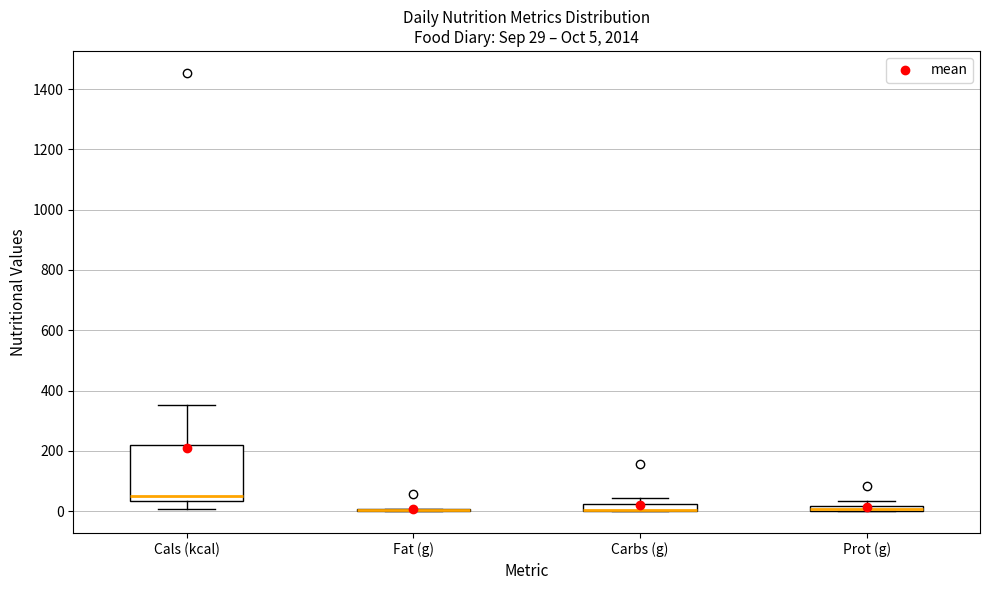

Comparing the boxes themselves (not the whiskers), which one is the tallest?

Cals (kcal)